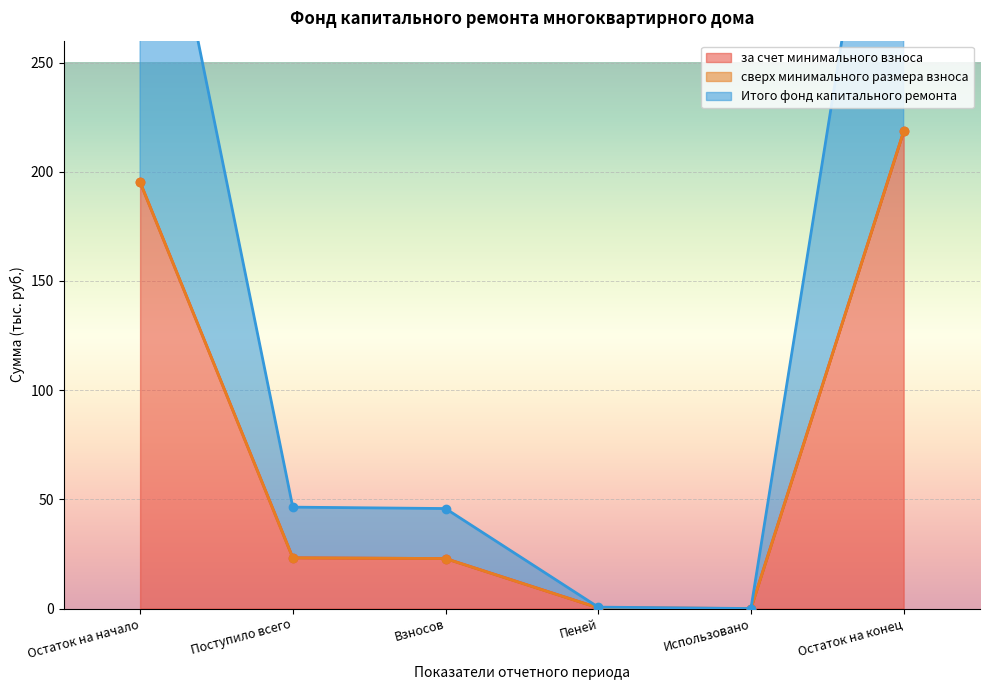

Read the за счет минимального взноса value at Остаток на начало.

195.2